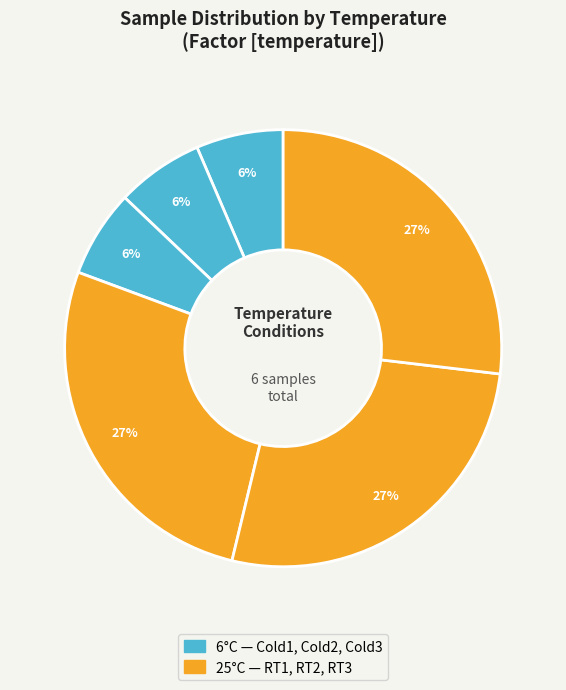

How many segments does this pie chart have?

6